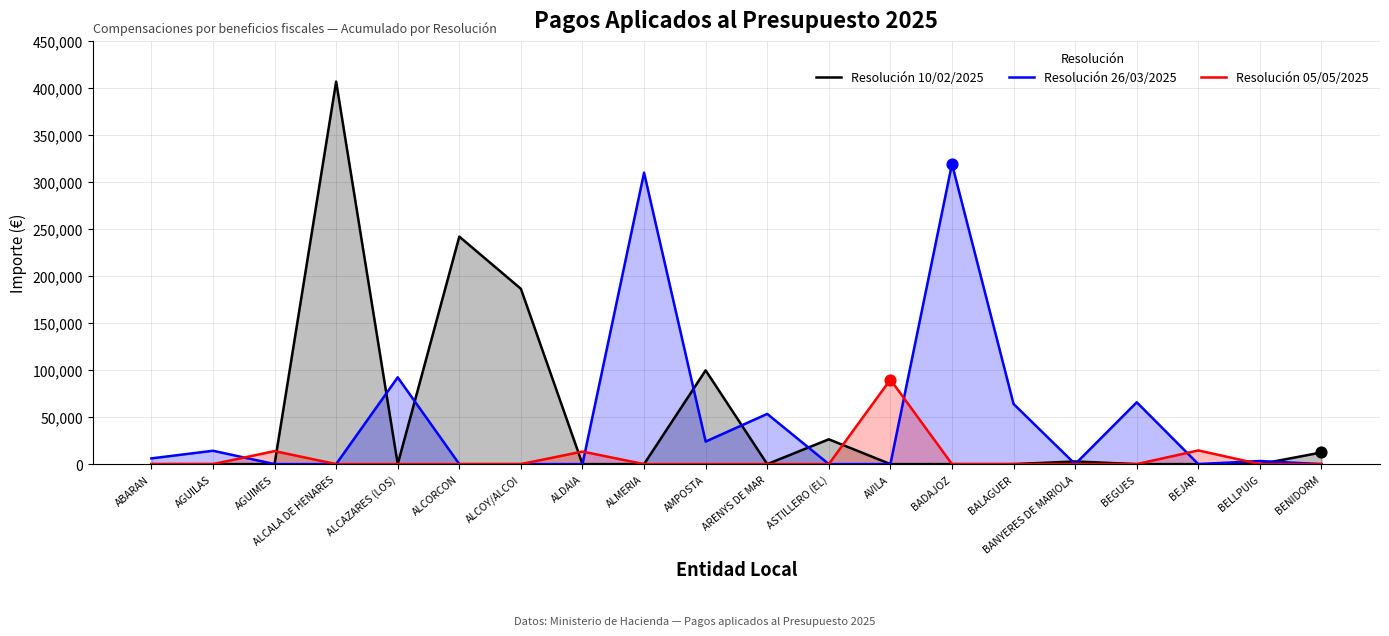

At how many categories does at least one series exceed 82126?

8